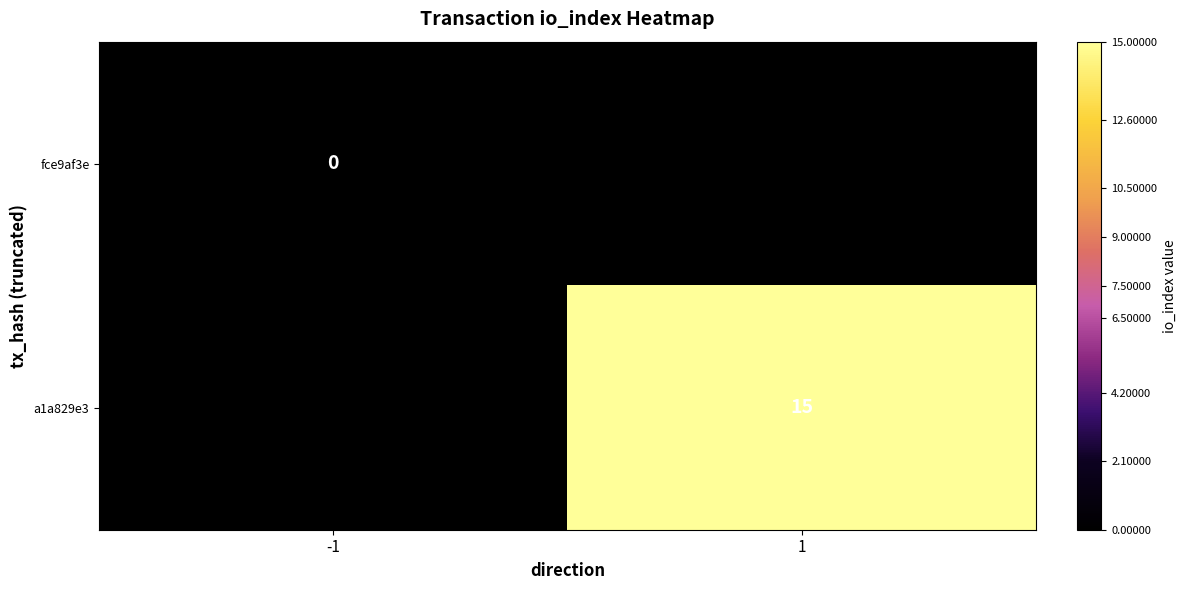

Is the value of a1a829e3 at 1 greater than the value of fce9af3e at -1?

Yes